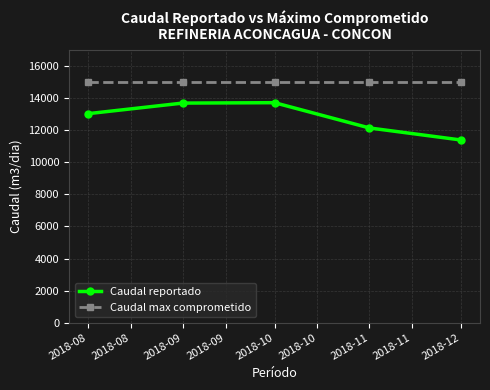

Which series has the widest spread of values?

Caudal reportado